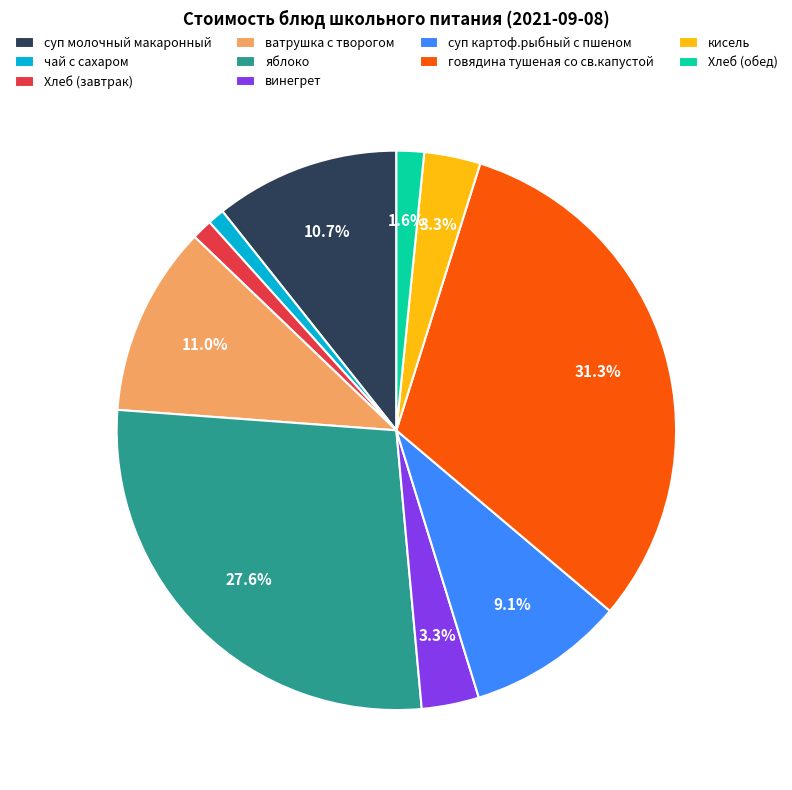

Do Хлеб (обед) and чай с сахаром together represent more than half of the pie?

No